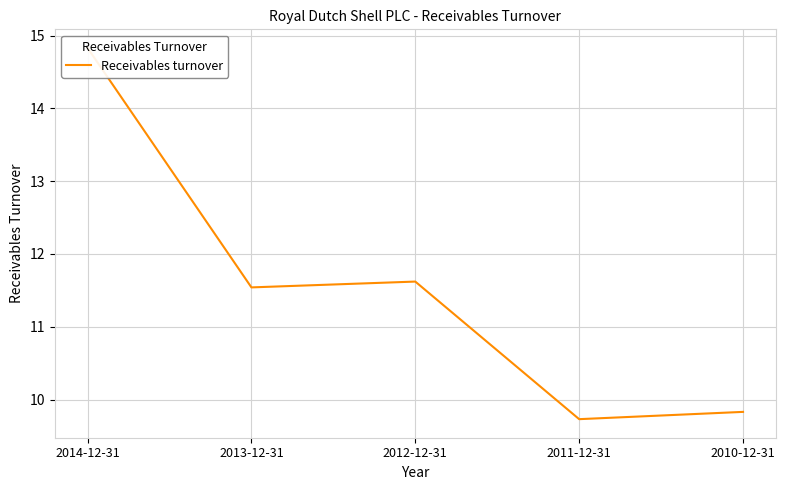

What is the value of the 2nd point from the left?

11.5